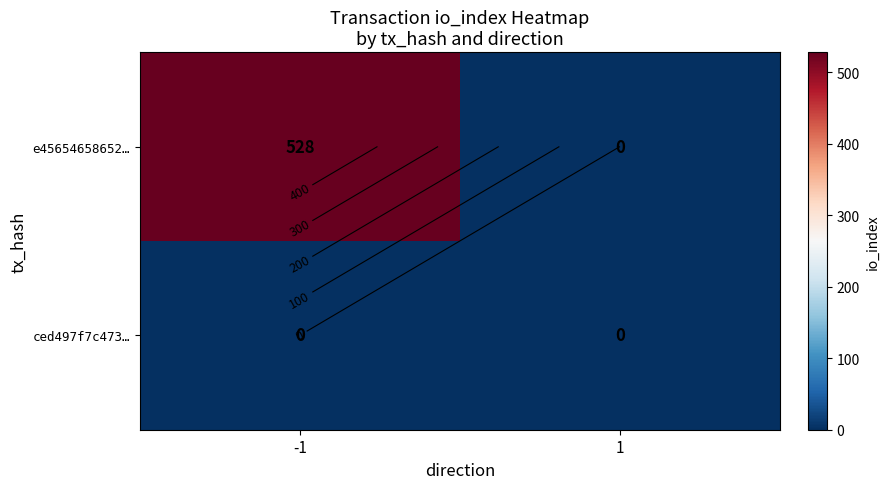

Which series has the largest range (max minus min)?

e45654658652…